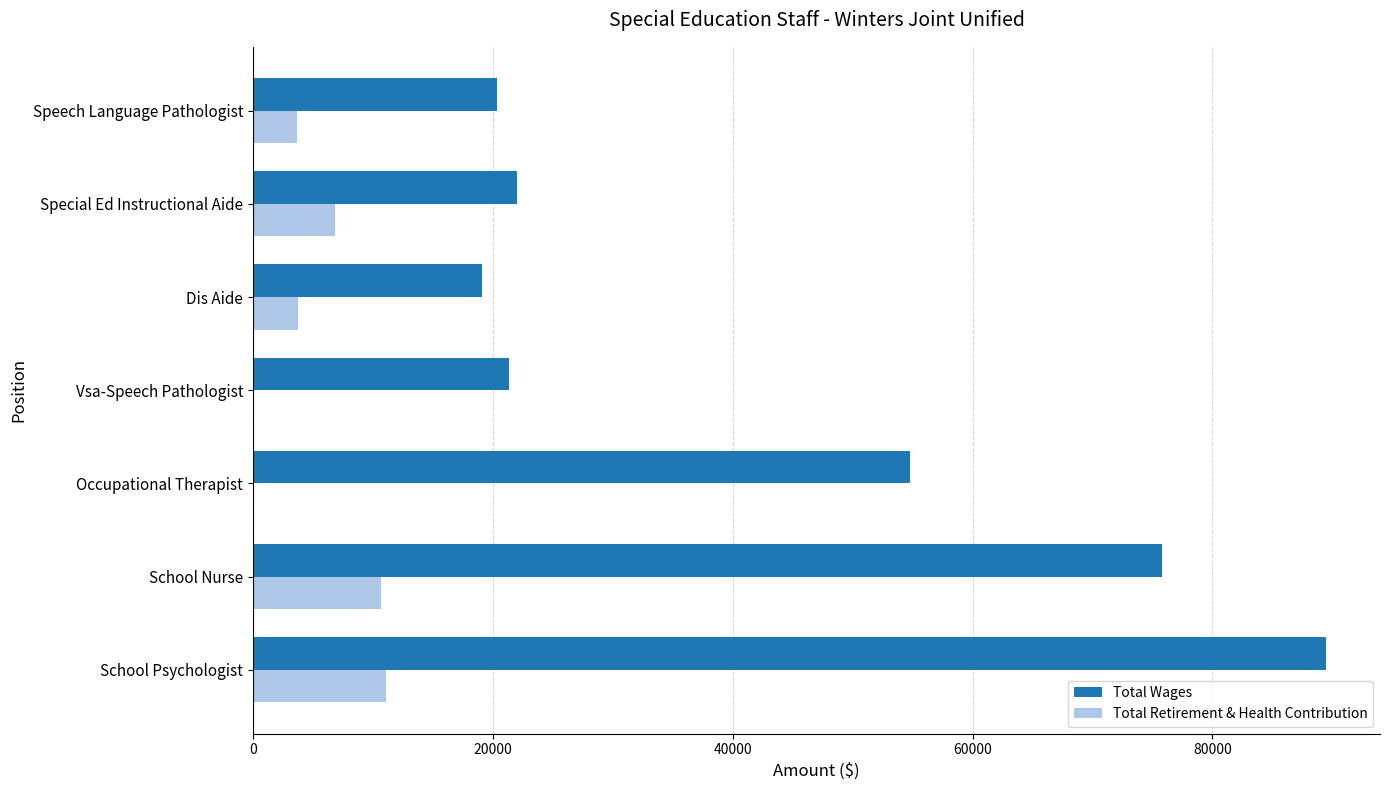

What is the sum of all Total Wages values?

302853.8